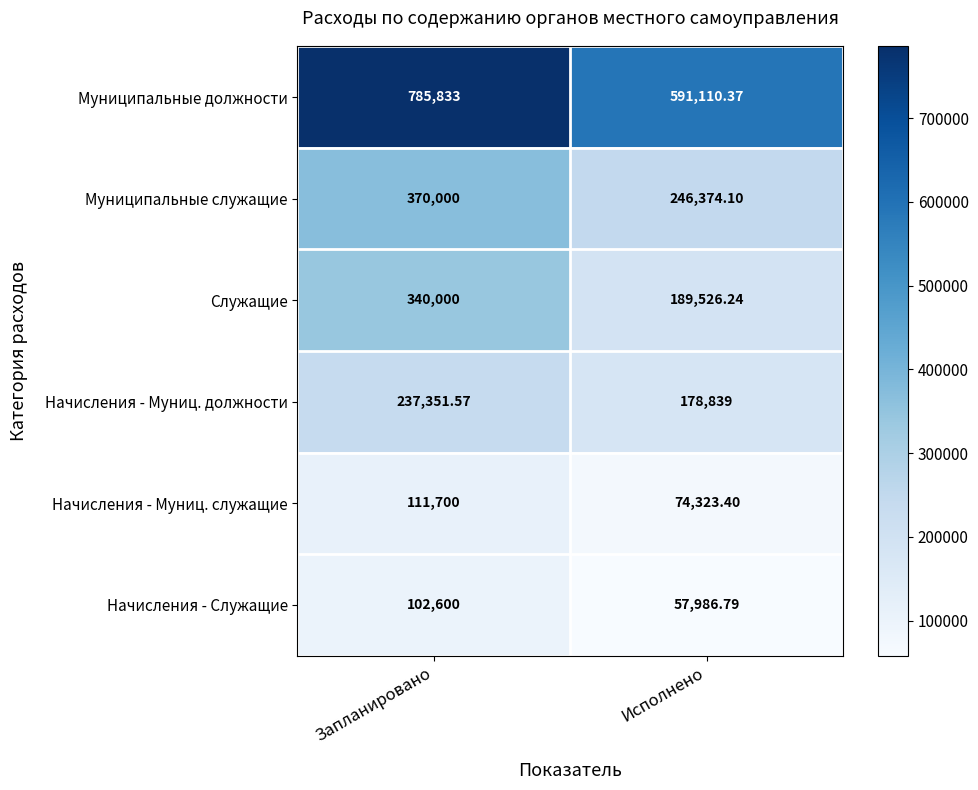

At which category is the sum across all series the highest?

Запланировано